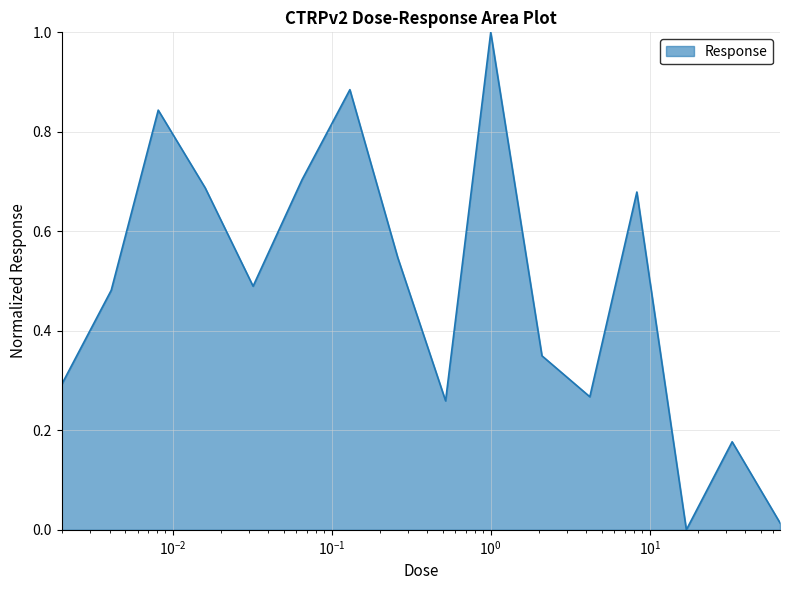

Does the chart display data point markers on the line(s)?

No